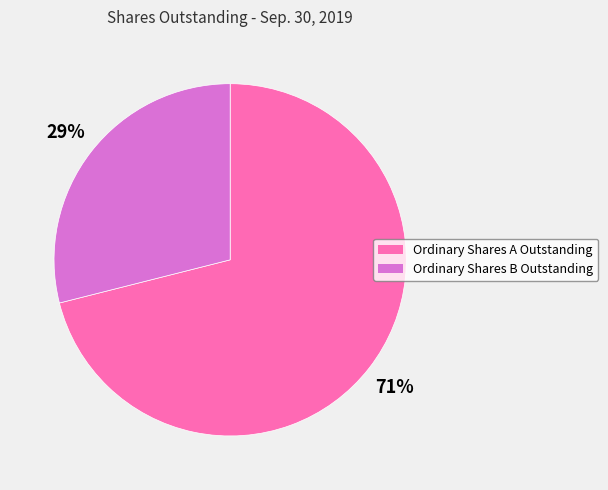

Count the number of slices in the pie.

2